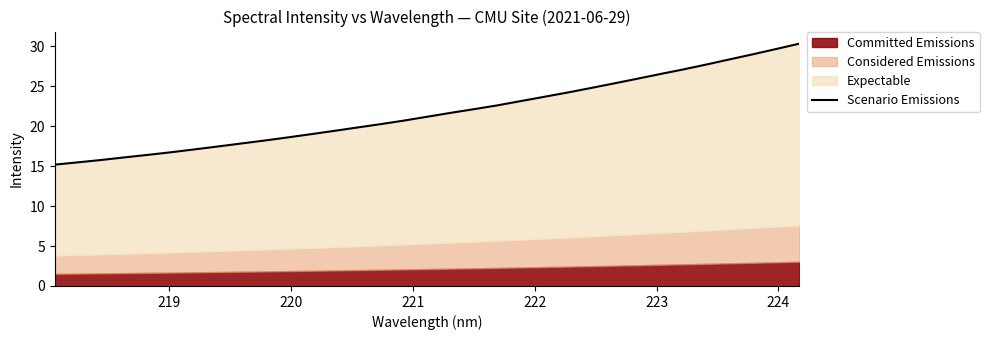

What is the value of the 2nd point from the left?

15.5